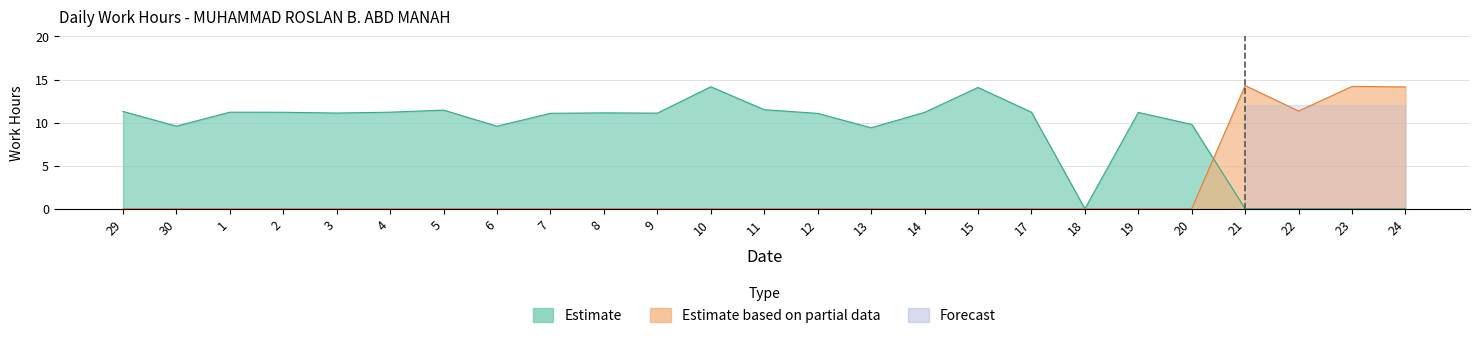

True or false: Estimate has more than 2 points higher than both neighbors.

True